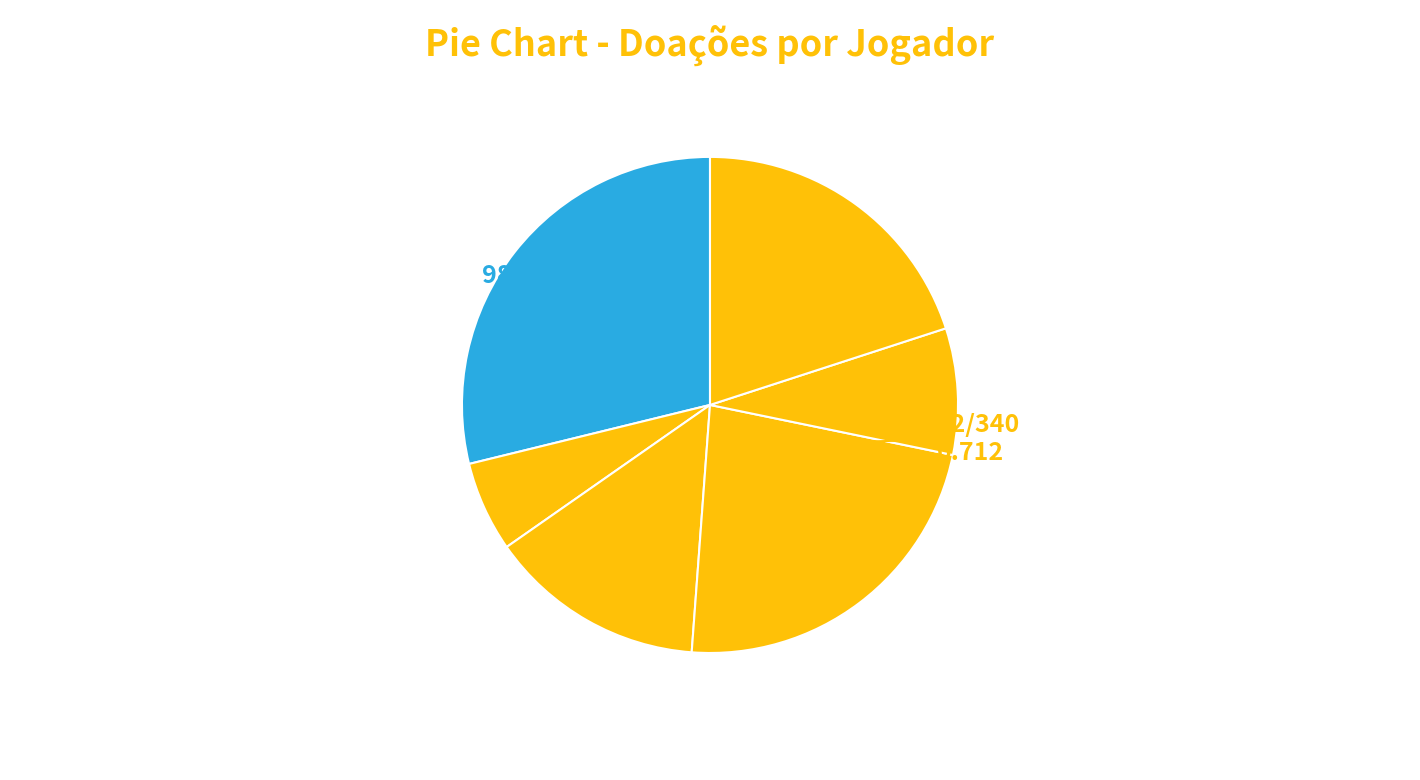

How many slices are in this pie chart?

6